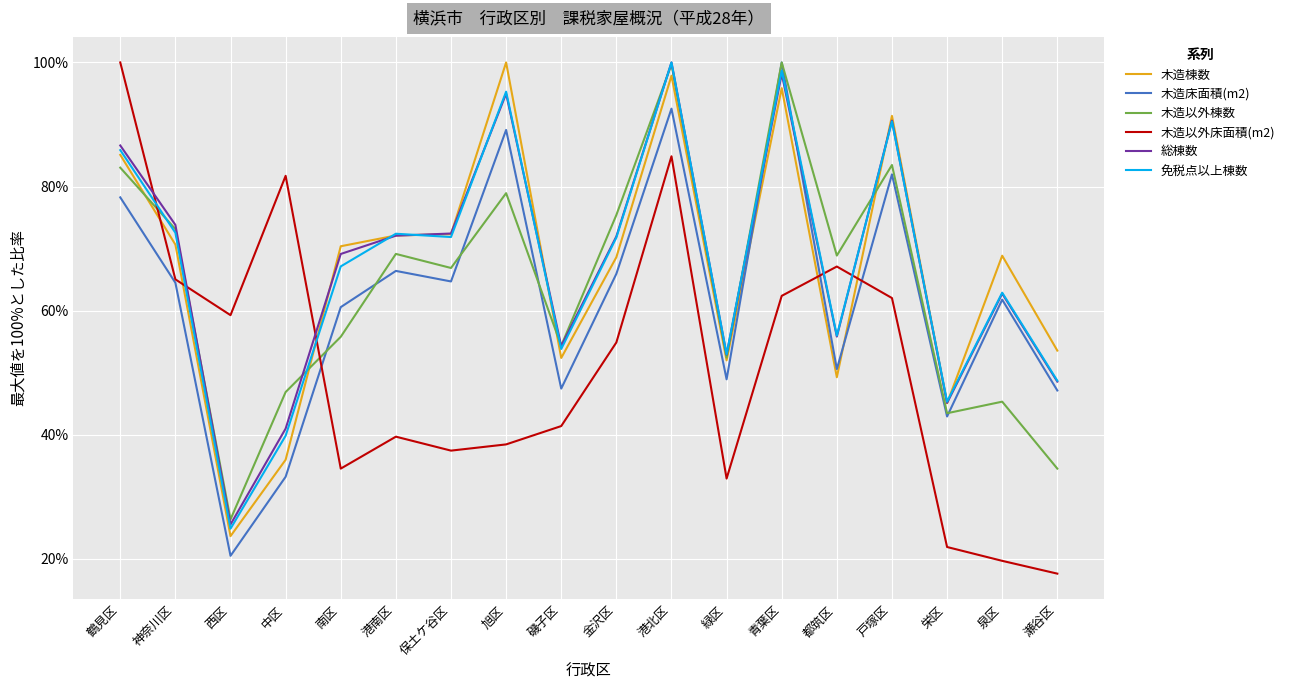

What is the difference between the highest and lowest values at 磯子区?

12.9